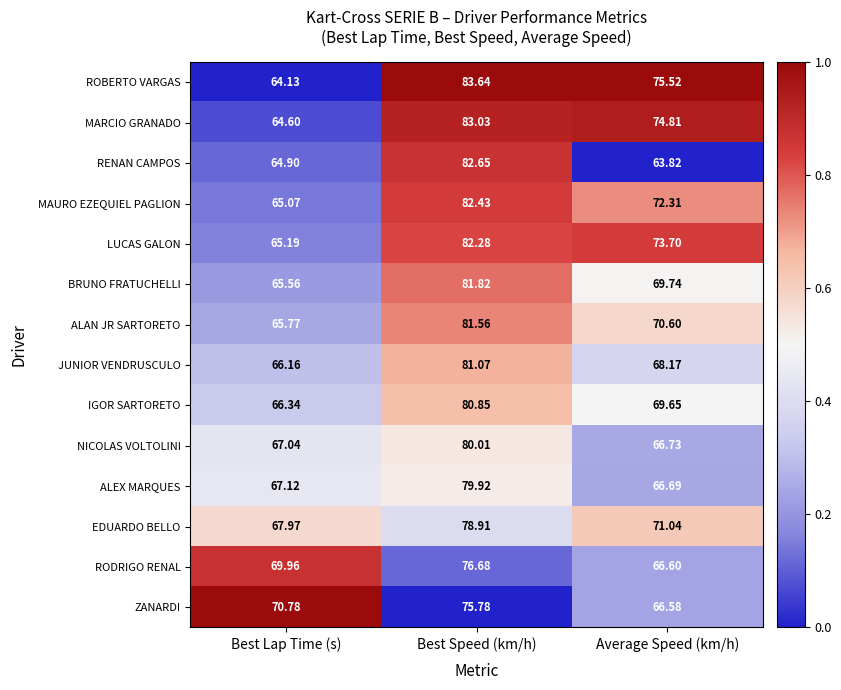

At which label does ZANARDI first exceed 70?

Best Lap Time (s)